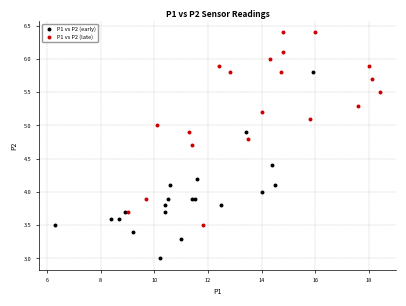

What are all the series names shown in the legend?

P1 vs P2 (early), P1 vs P2 (late)